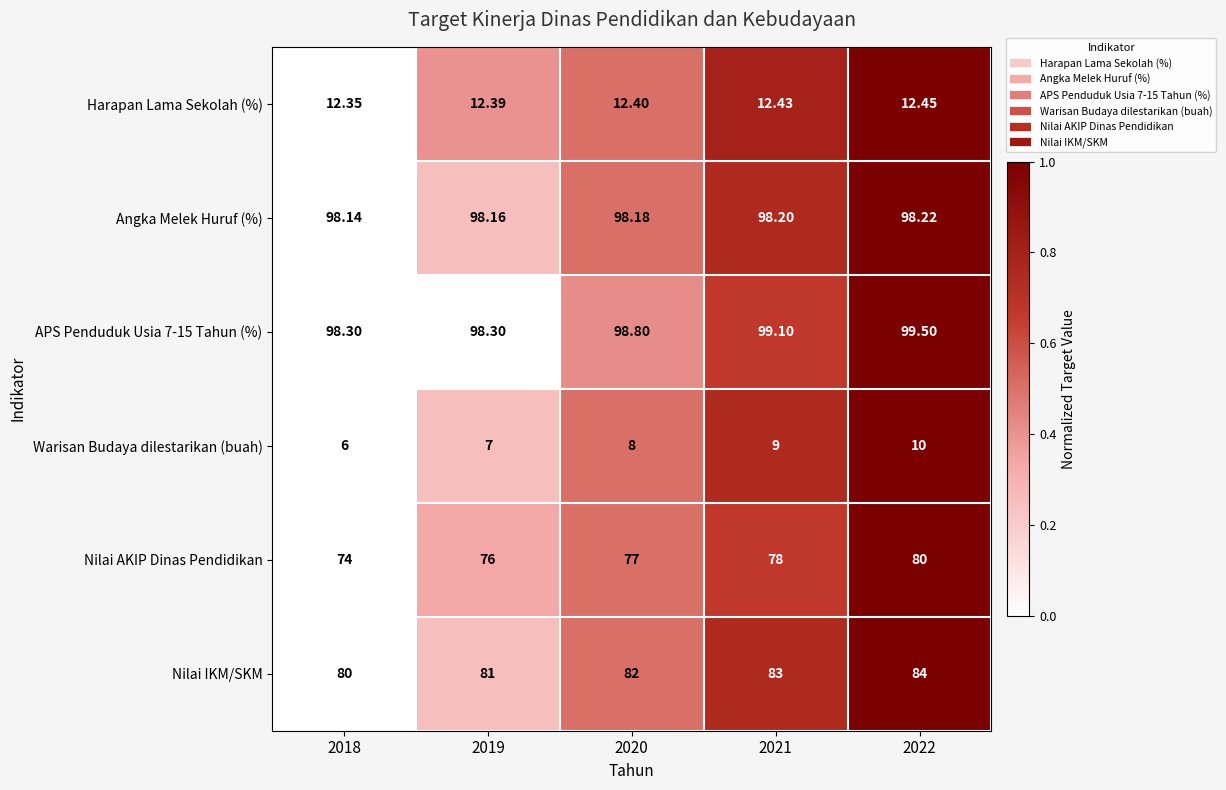

Which series has the widest spread of values?

Nilai AKIP Dinas Pendidikan